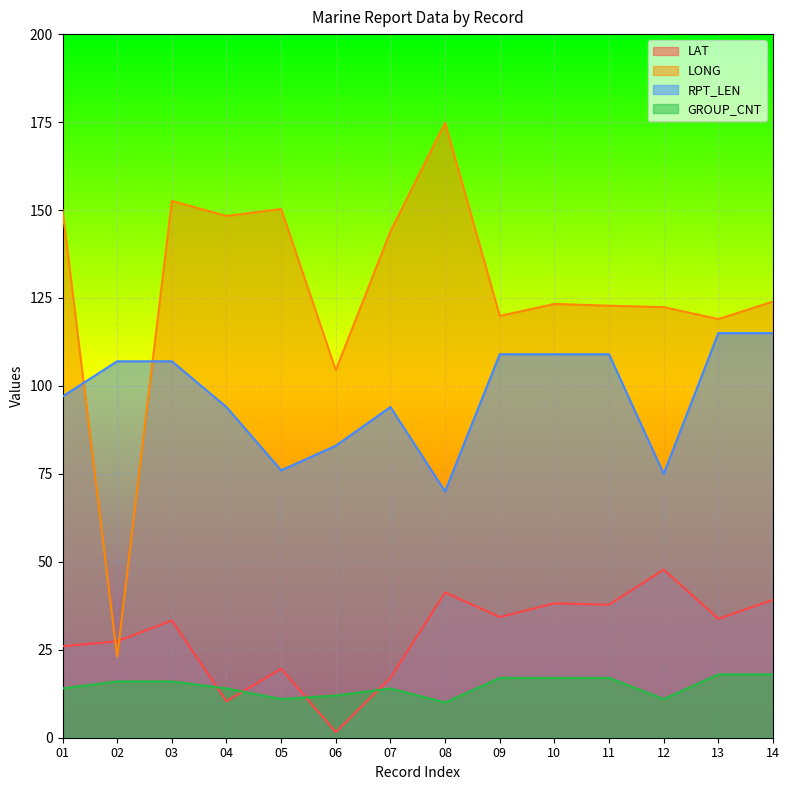

What is the lowest value of the GROUP_CNT series?

10.0